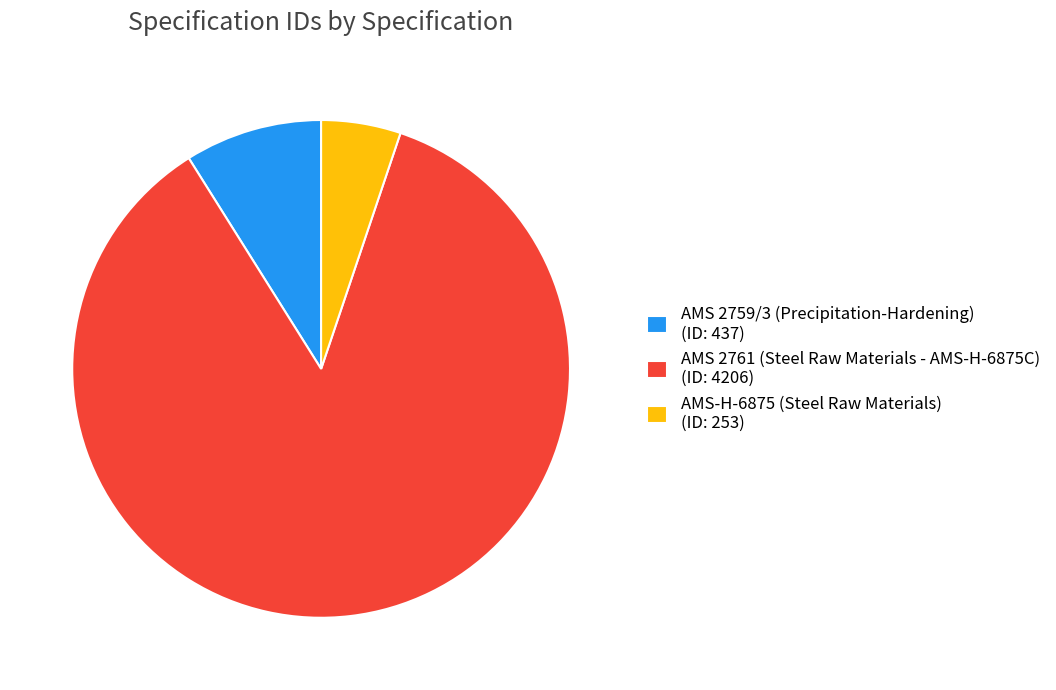

Between AMS-H-6875 (Steel Raw Materials) and AMS 2761 (Steel Raw Materials - AMS-H-6875C), which is larger?

AMS 2761 (Steel Raw Materials - AMS-H-6875C)